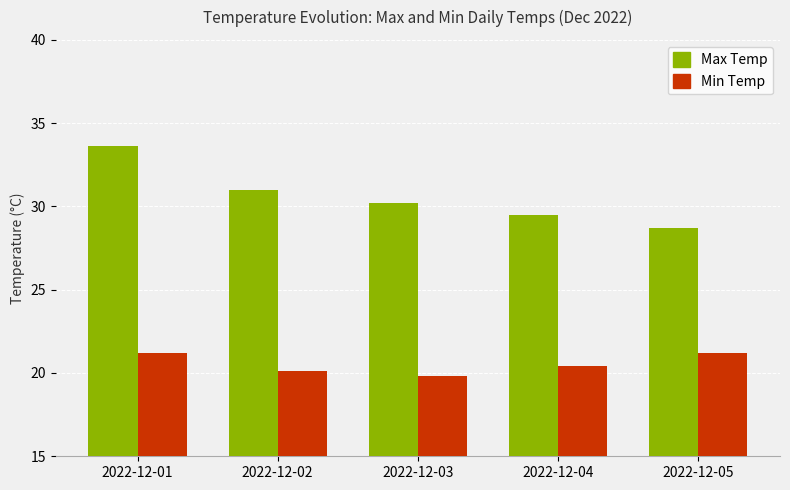

Rank the series by their maximum value, from highest to lowest.

Max Temp, Min Temp